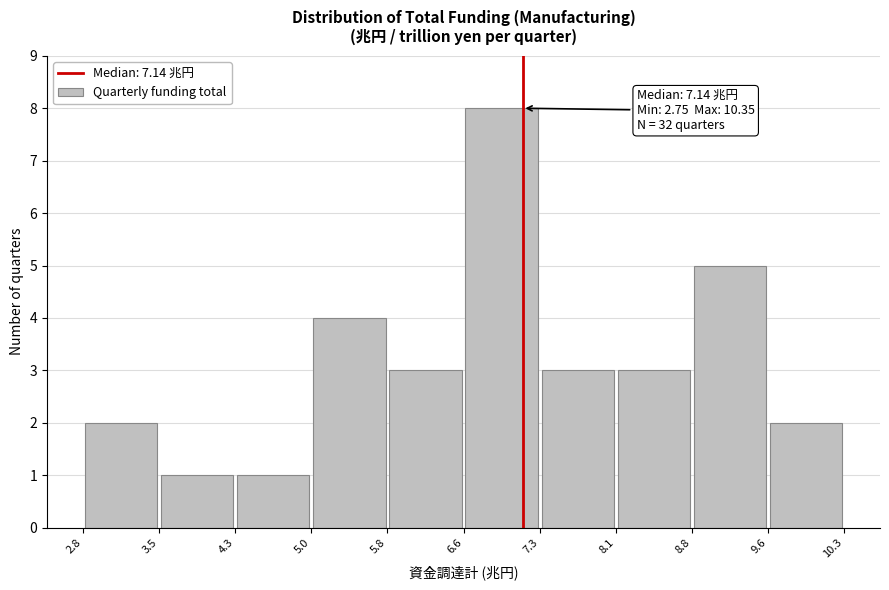

Over which range of the x-axis is the bar tallest?

6.6 to 7.3